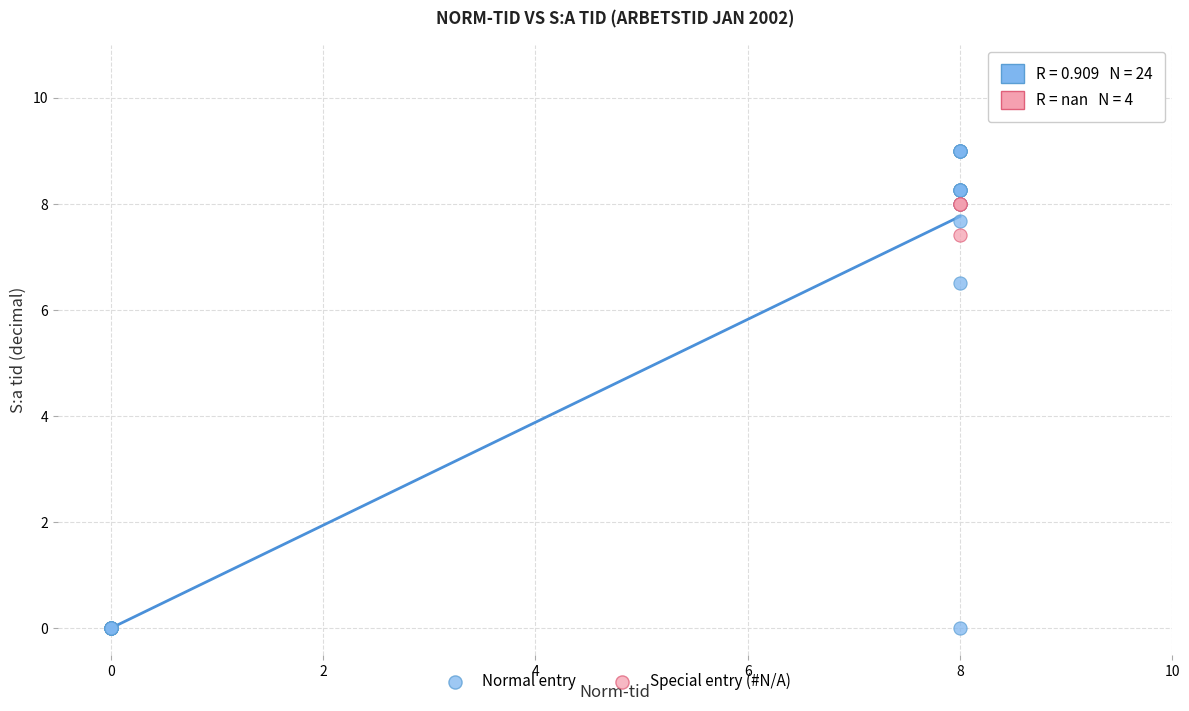

Which series reaches the minimum Y coordinate?

Normal entry